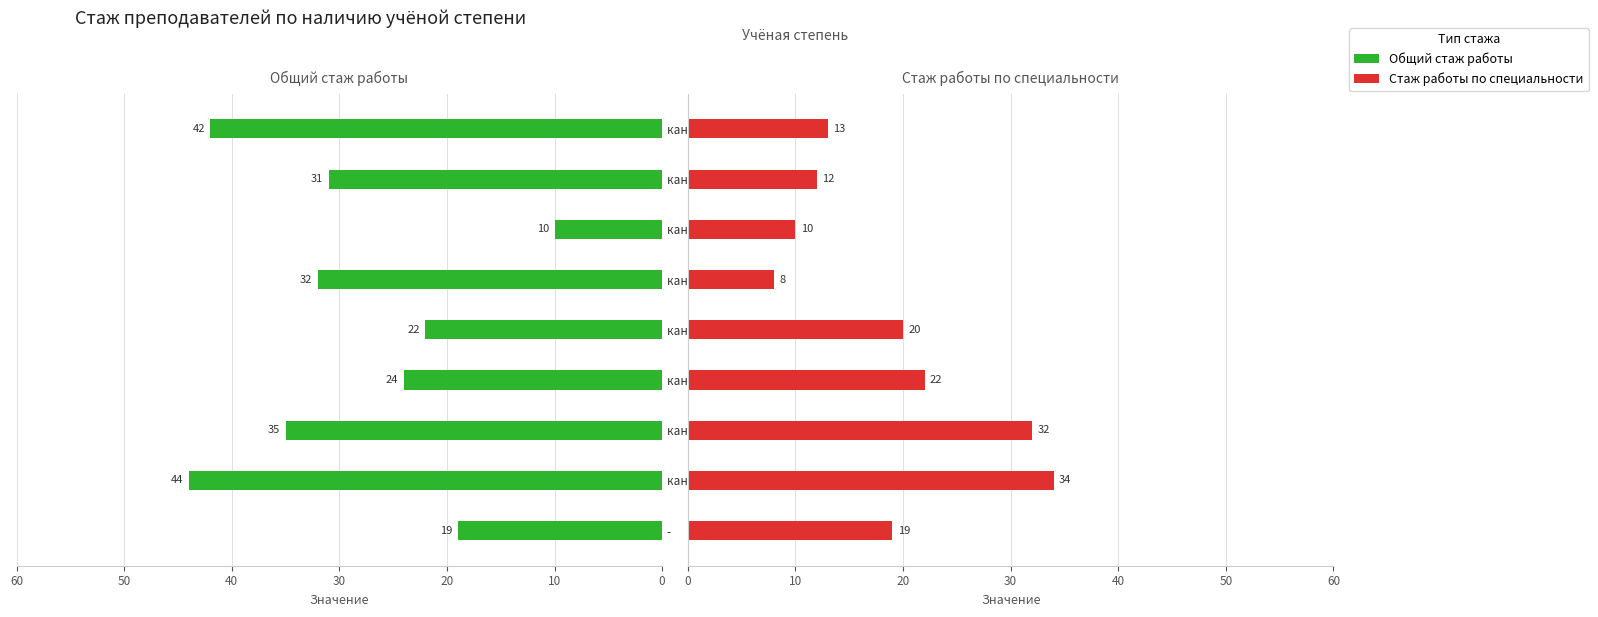

What is the total value across all series at кандидат историч. наук?

67